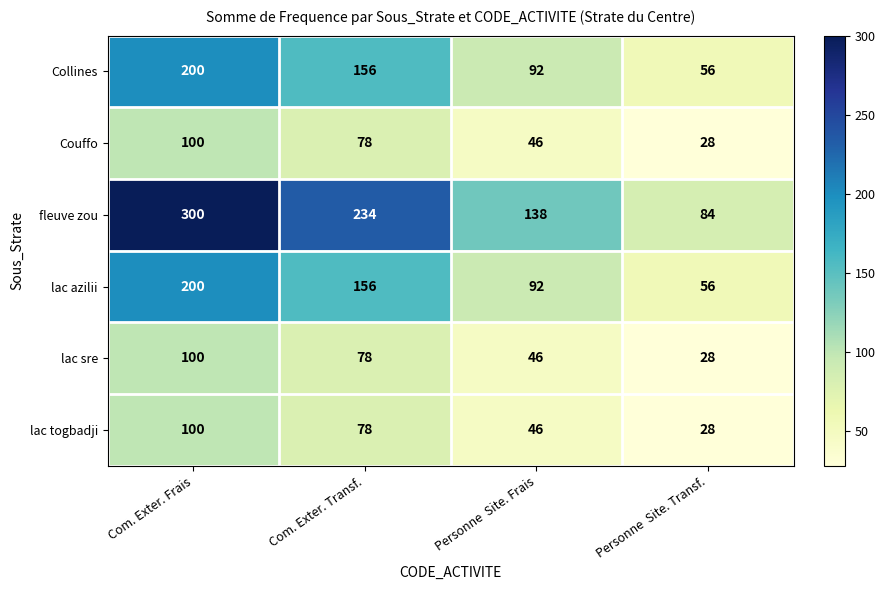

Count the number of data series in this chart.

6